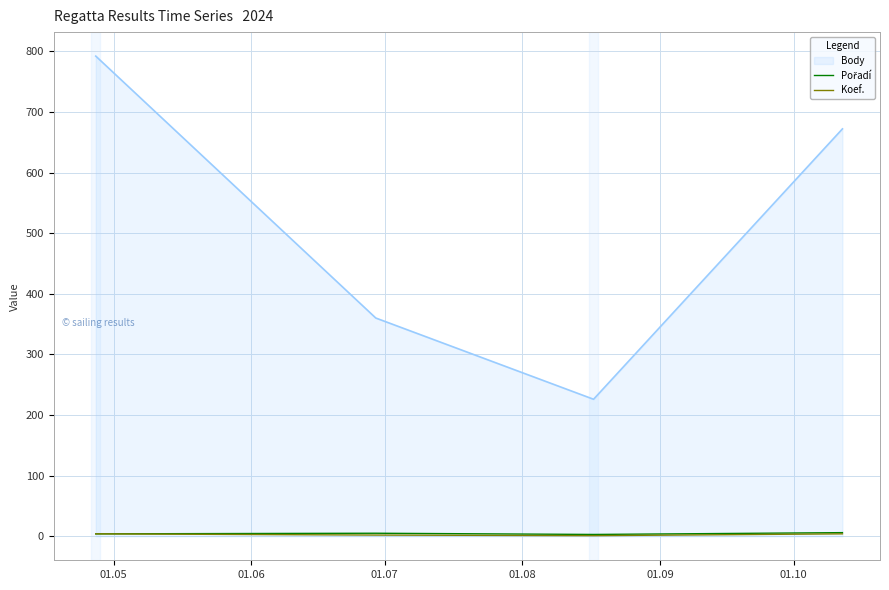

What is the highest value of the Body series?

792